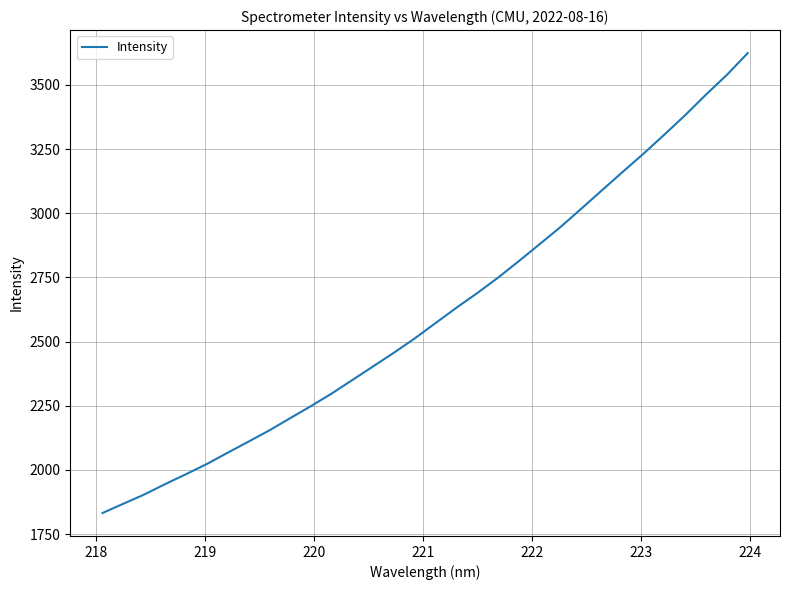

What is the difference between the maximum and minimum values?

1791.8